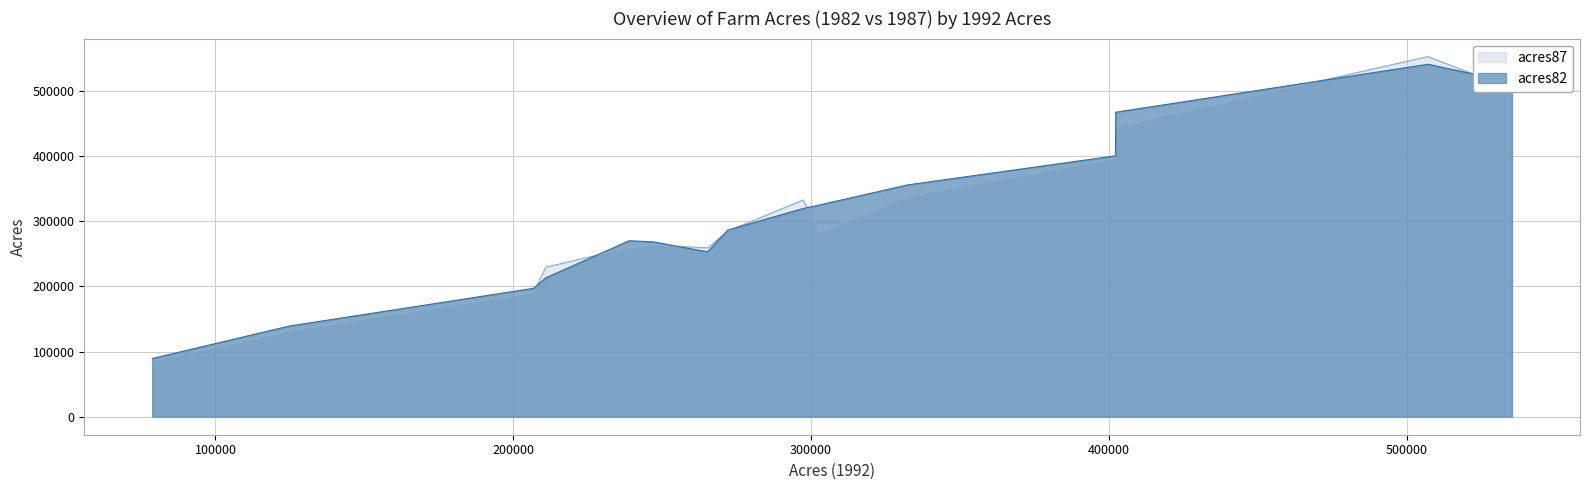

The value of acres87 at 402202 is 396638. True or false?

True